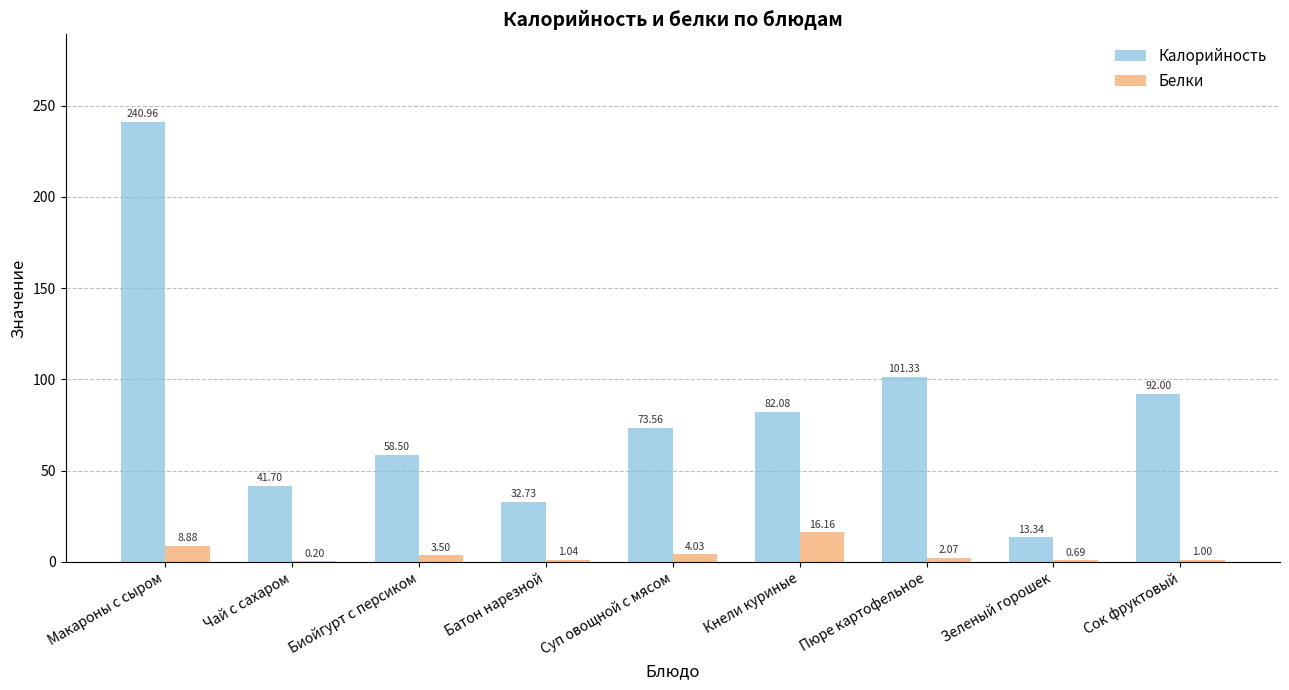

Between Макароны с сыром and Батон нарезной, which series saw the biggest shift?

Калорийность